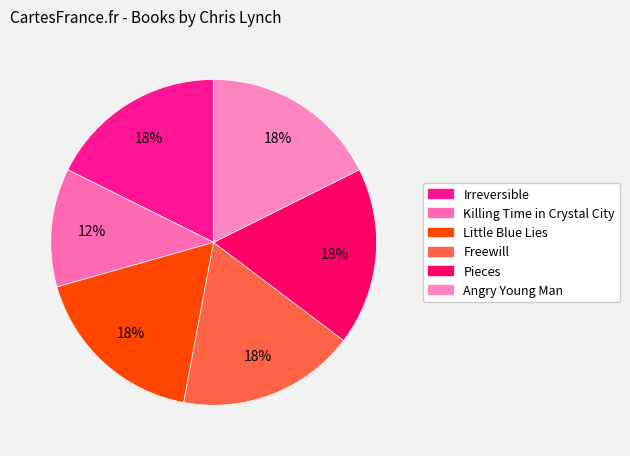

Between Pieces and Freewill, which is larger?

Pieces